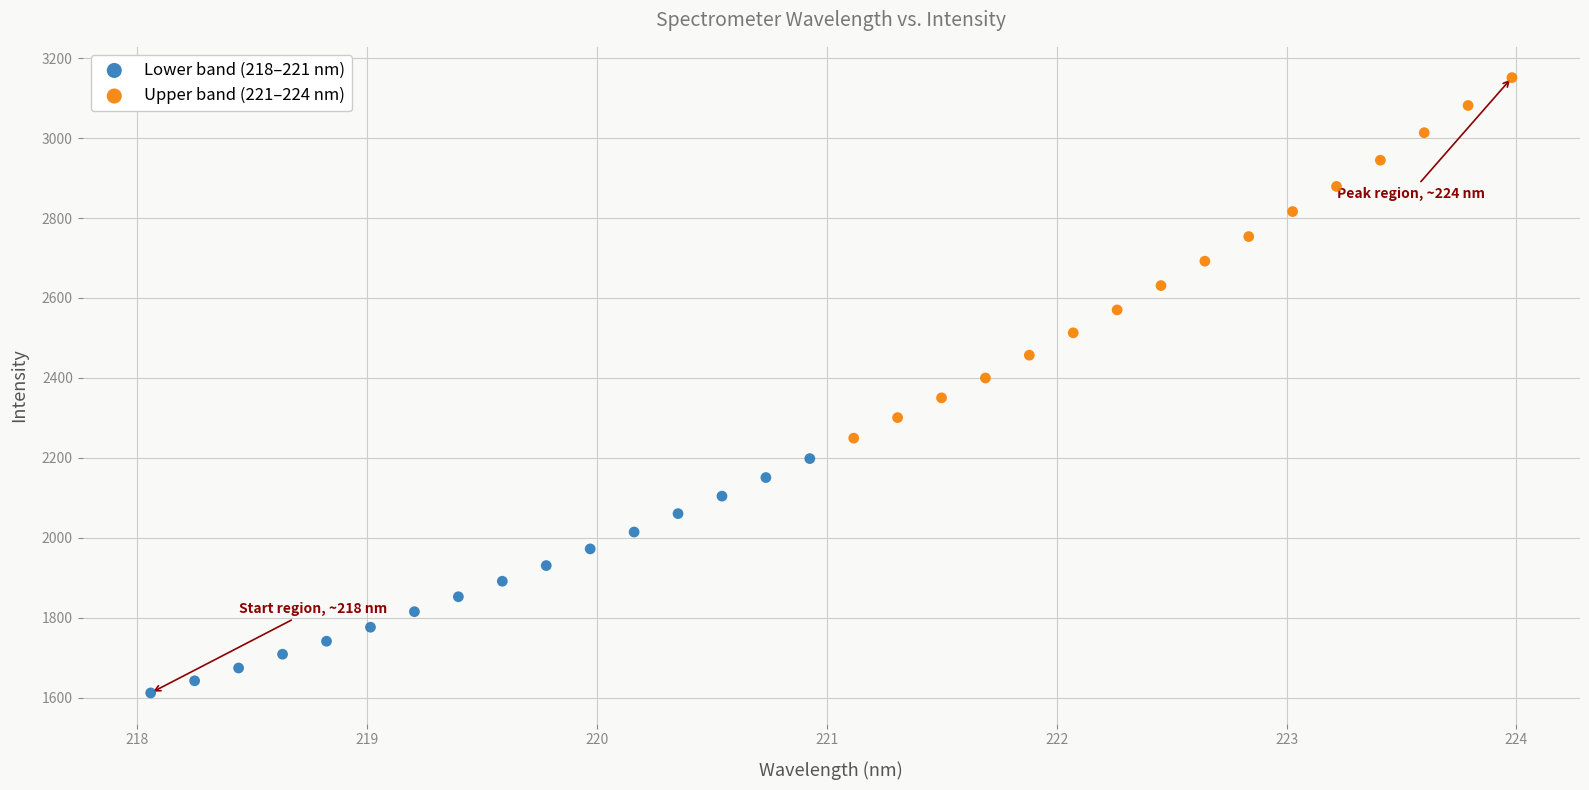

Which series reaches the maximum Y coordinate?

Upper band (221–224 nm)